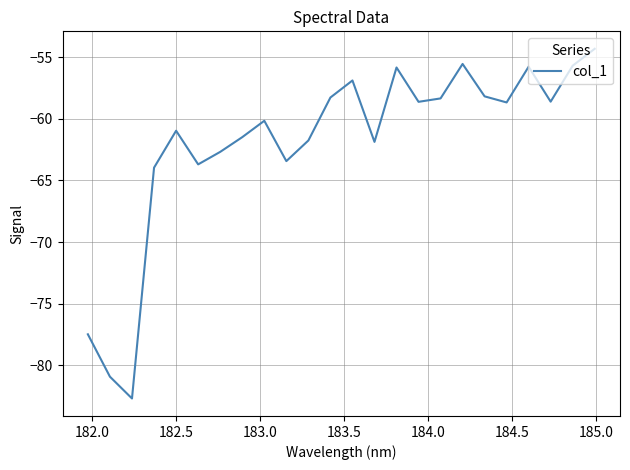

What is the difference between the maximum and minimum values?

28.3